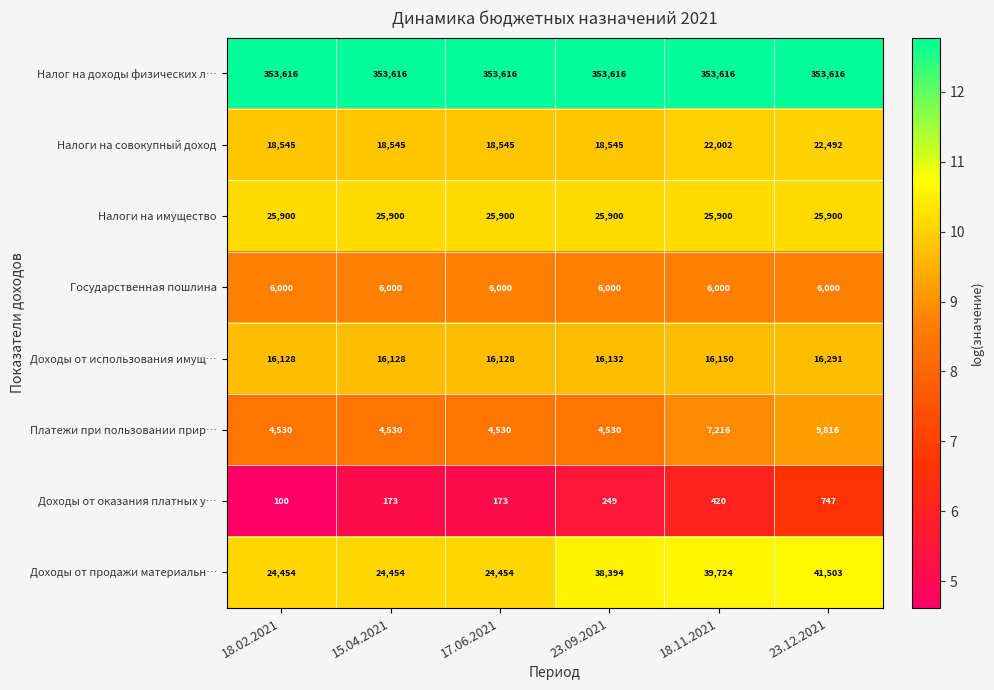

What is the minimum value shown in the chart?

100